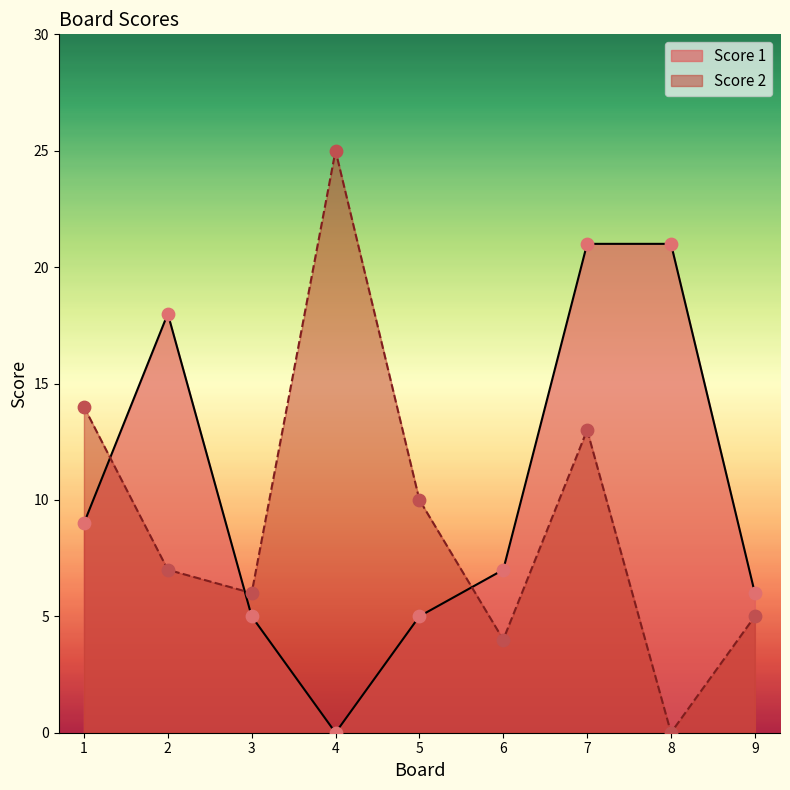

Which series has the largest total across all categories?

Score 1